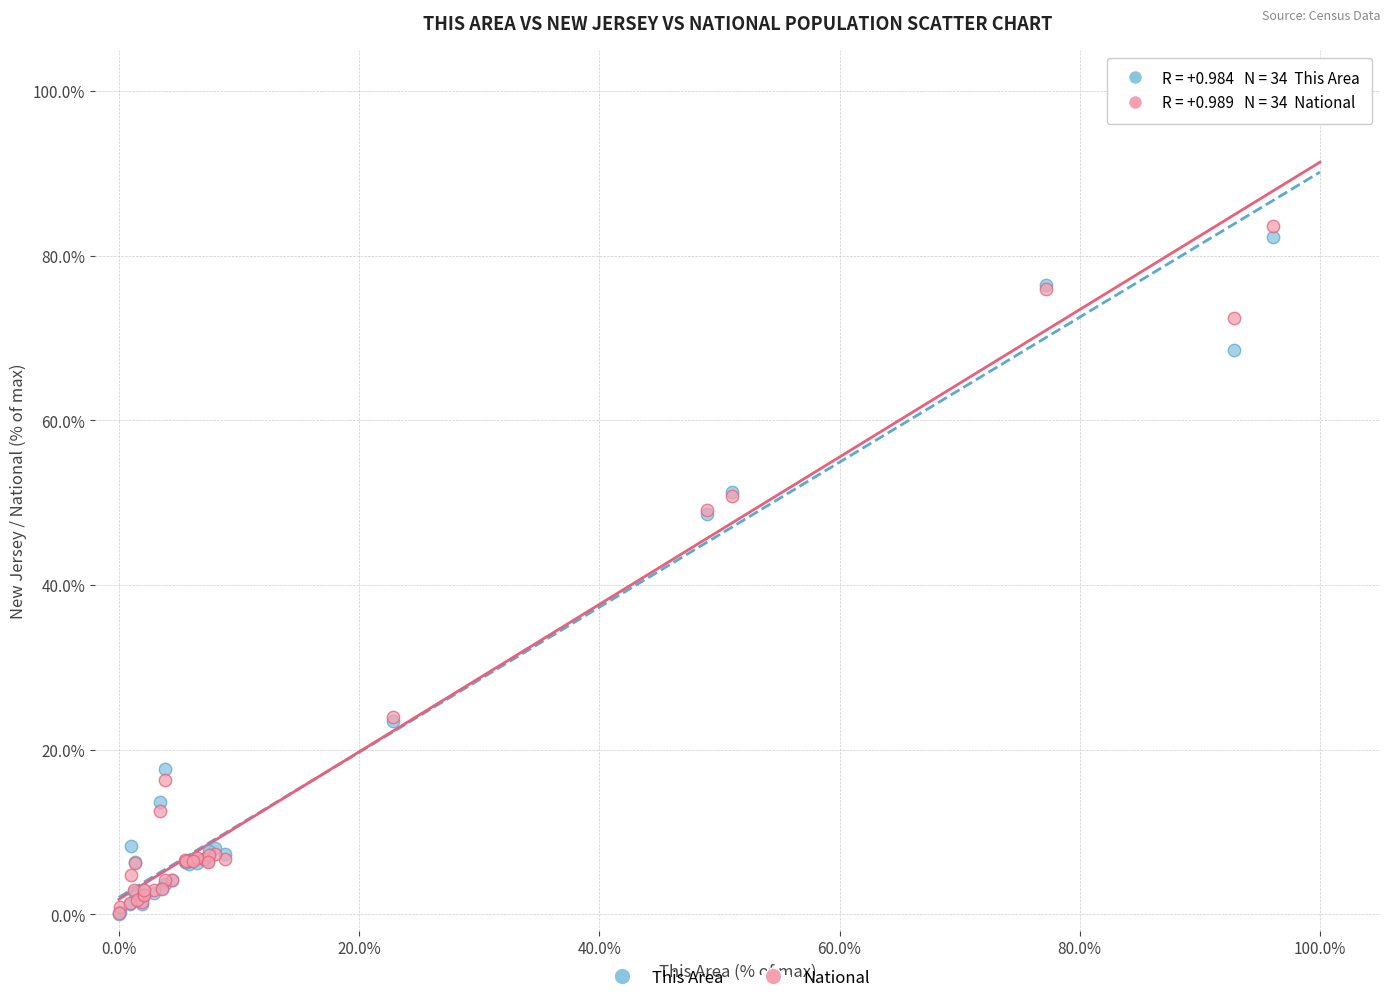

What are all the series names shown in the legend?

This Area, National